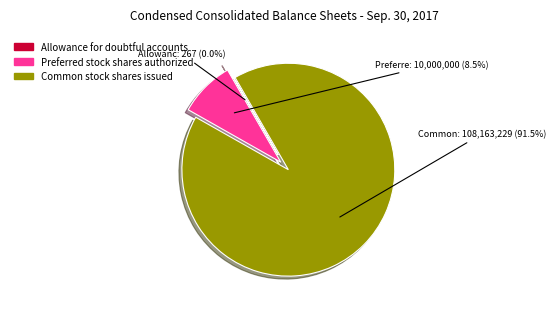

Is there a majority slice in this chart?

Yes